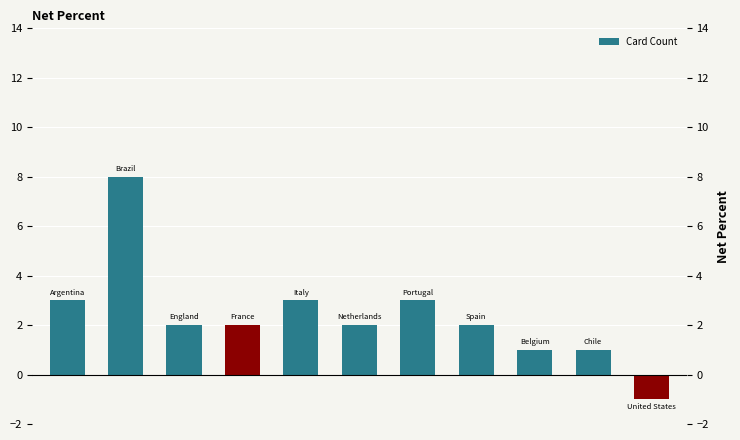

What is the sum of the values at 1 and 0?

11